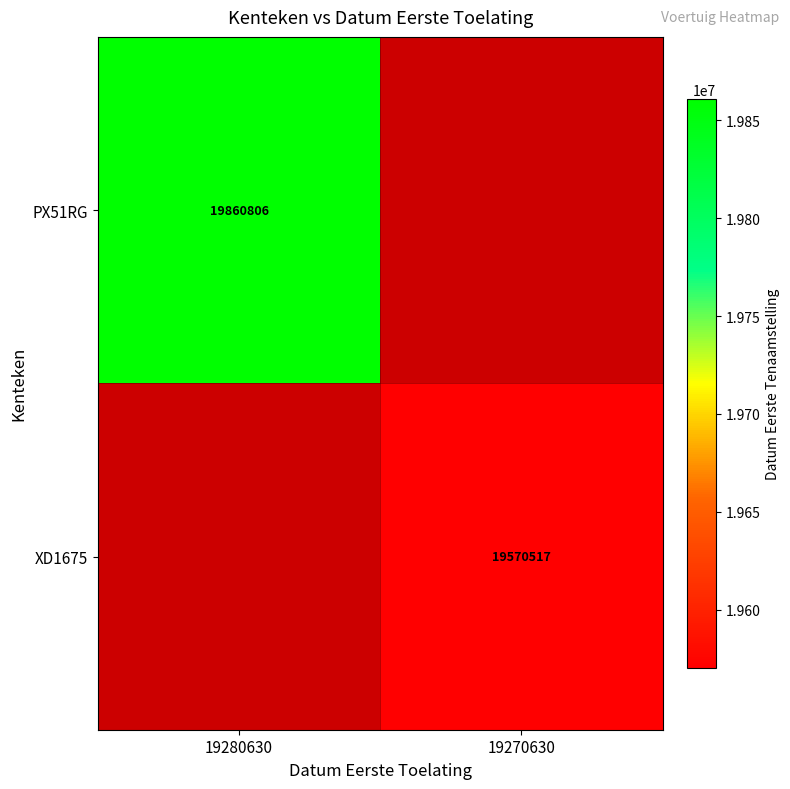

True or false: PX51RG has a value of 19860806 at 19280630.

True